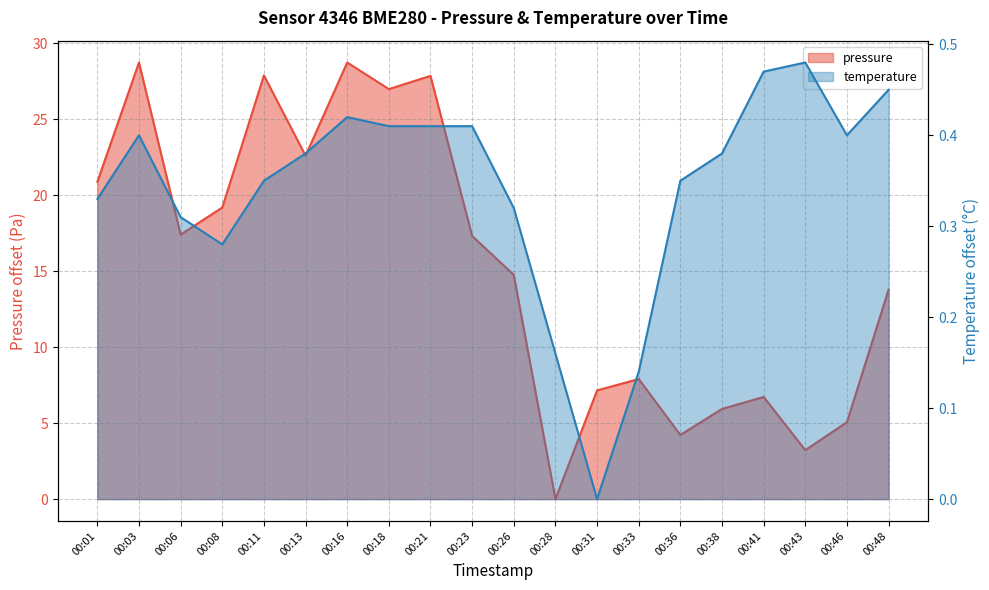

What is the average value of the temperature series?

0.3